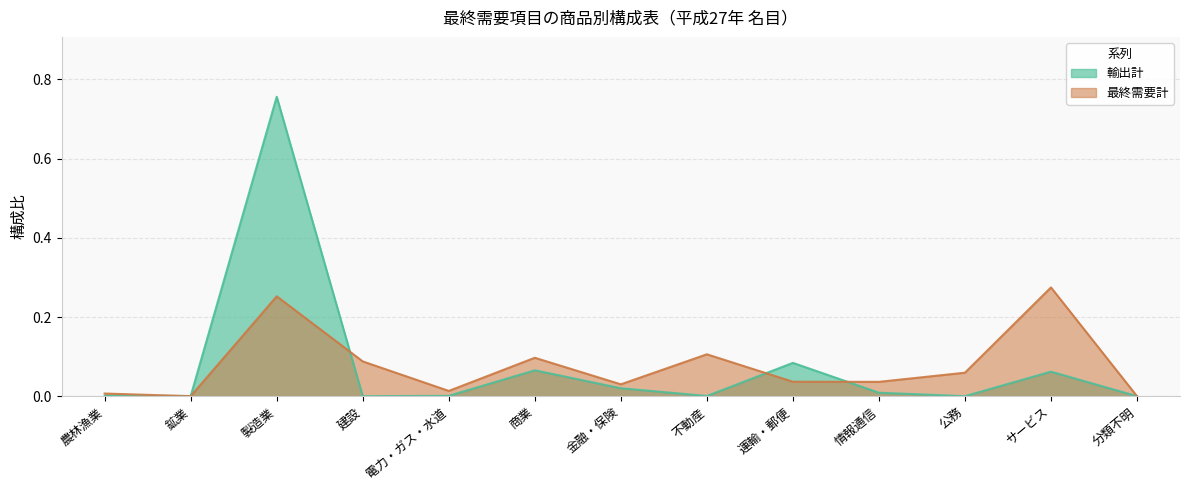

Reading right to left, list all the values displayed in this chart.

輸出計: 分類不明=0.0	サービス=0.1	公務=0.0	情報通信=0.0	運輸・郵便=0.1	不動産=0.0	金融・保険=0.0	商業=0.1	電力・ガス・水道=0.0	建設=0.0	製造業=0.8	鉱業=0.0	農林漁業=0.0
最終需要計: 分類不明=0.0	サービス=0.3	公務=0.1	情報通信=0.0	運輸・郵便=0.0	不動産=0.1	金融・保険=0.0	商業=0.1	電力・ガス・水道=0.0	建設=0.1	製造業=0.3	鉱業=0.0	農林漁業=0.0